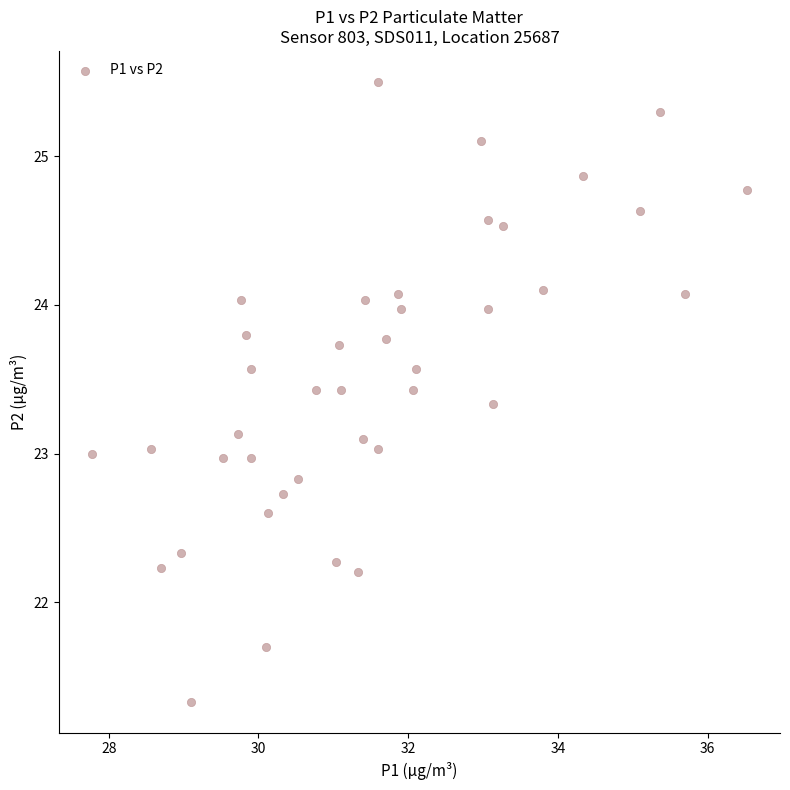

What is the range of Y values (max minus min)?

4.2